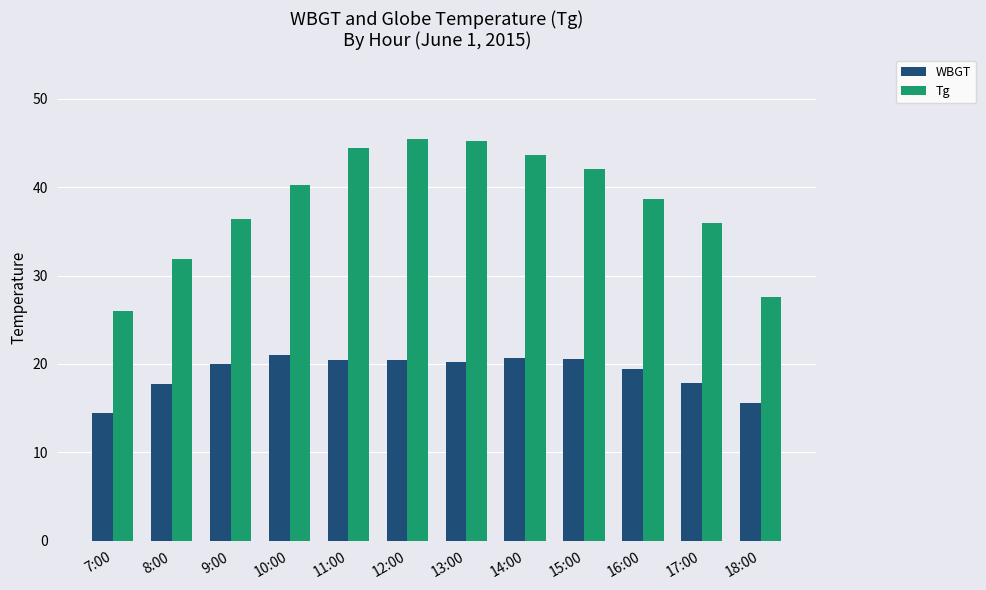

What is the average value of the WBGT series?

19.0